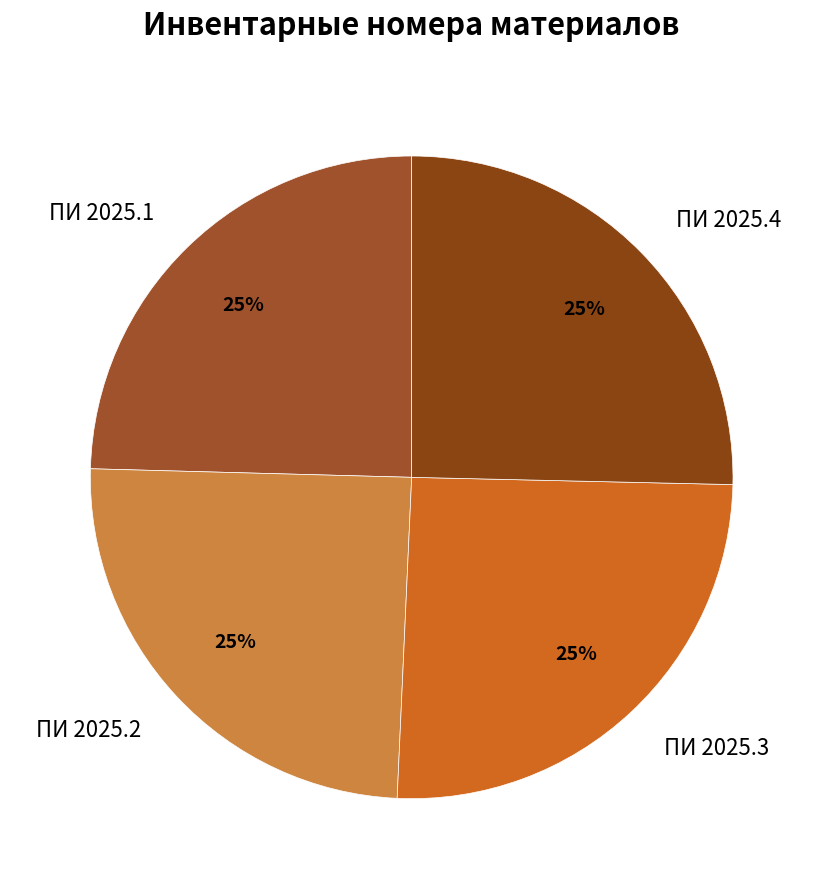

Does any single category account for the majority?

No